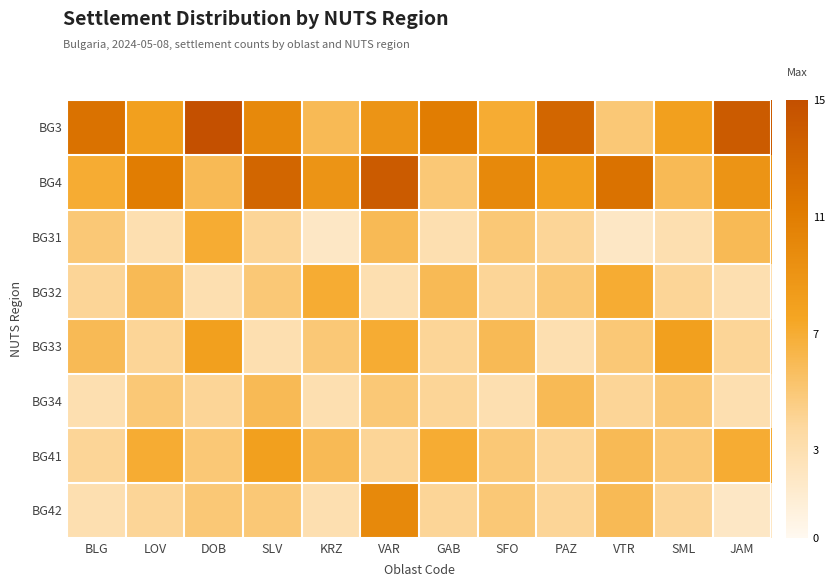

Count the number of categories in the chart.

12